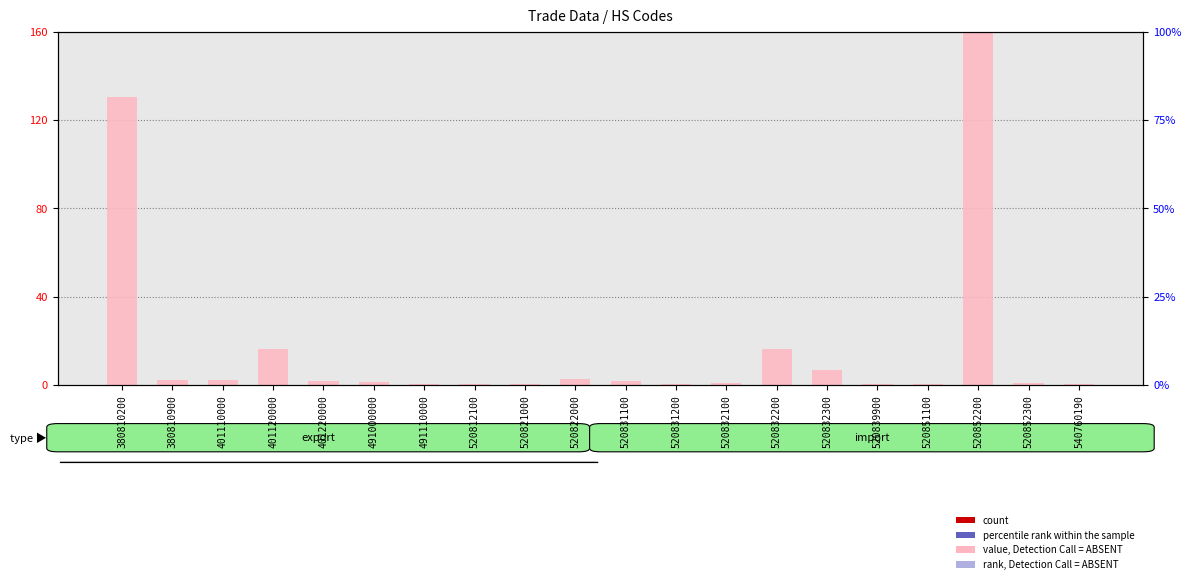

The count series shows 0.0 at 540760190. True or false?

False